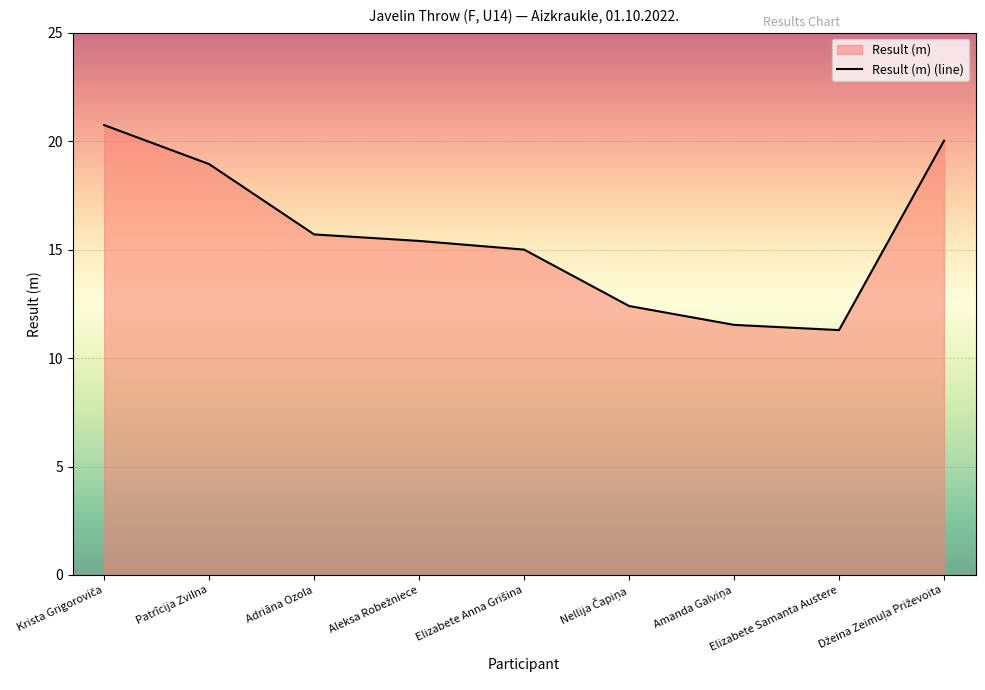

What is the average value?

15.7